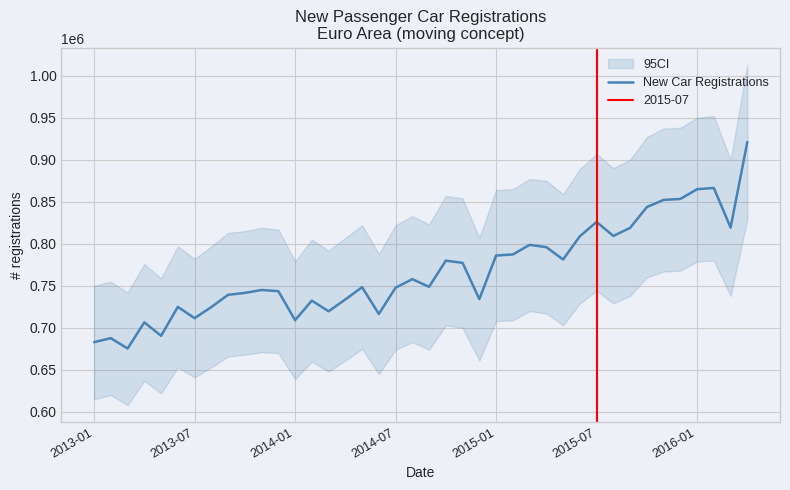

What position from the right is 37?

3